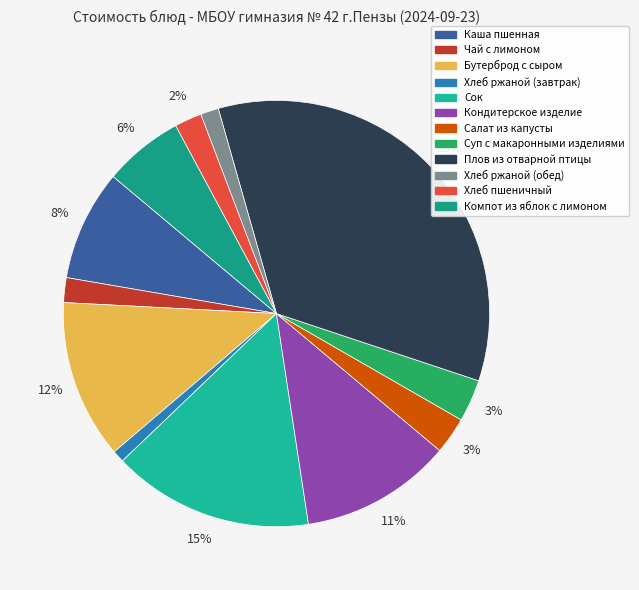

Which has a higher value, Хлеб ржаной (завтрак) or Компот из яблок с лимоном?

Компот из яблок с лимоном